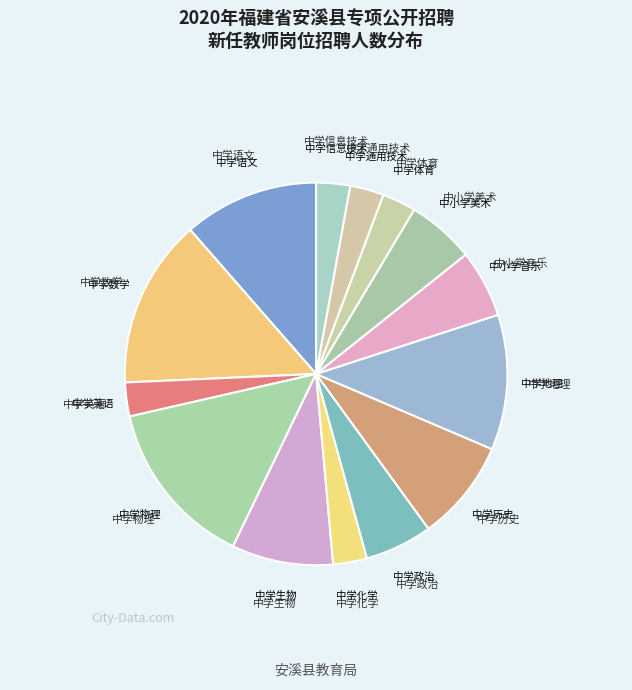

Which category has the biggest portion of the pie?

中学数学